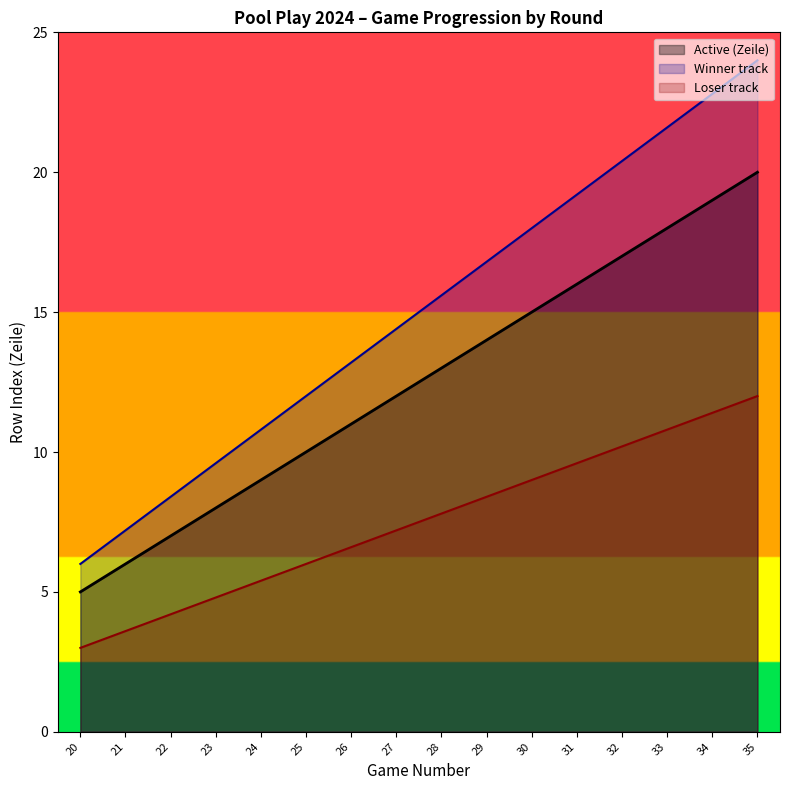

True or false: Winner track has a value of 4.9 at 27.

False